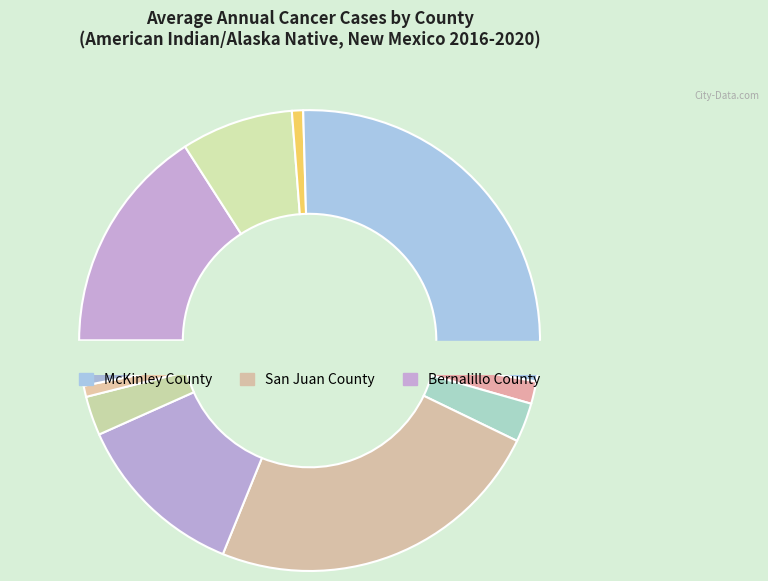

How many slices are in this pie chart?

12